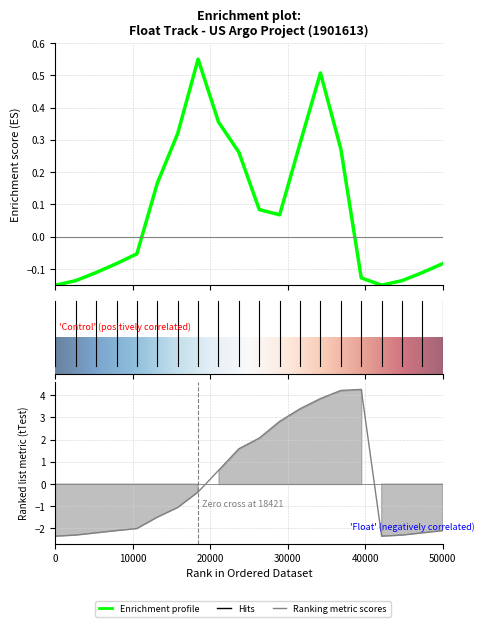

How many categories are shown in the chart?

20